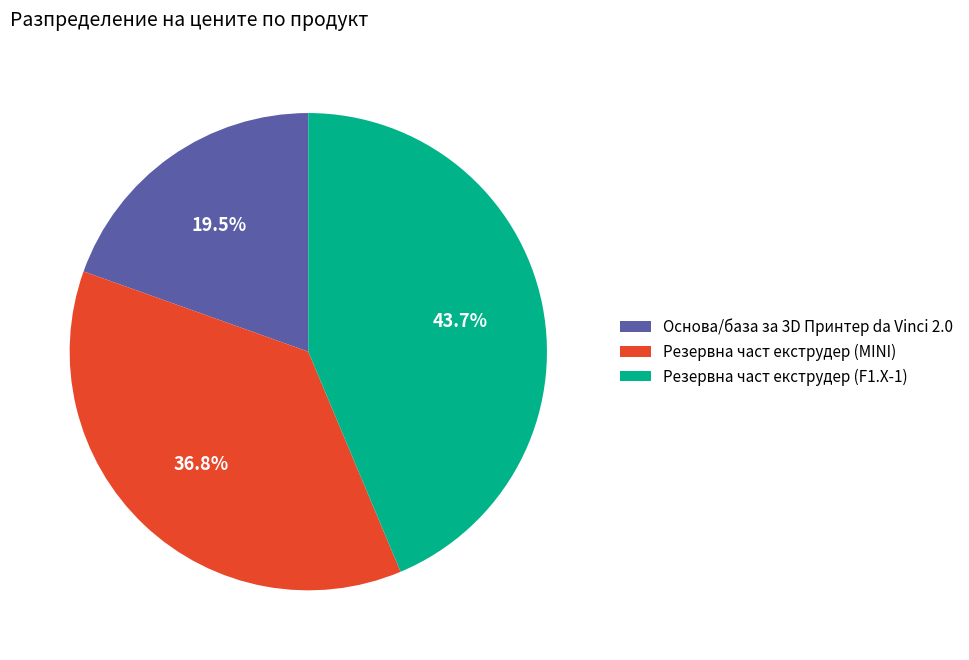

To the nearest percent, what portion does Резервна част екструдер (F1.X-1) represent?

44%